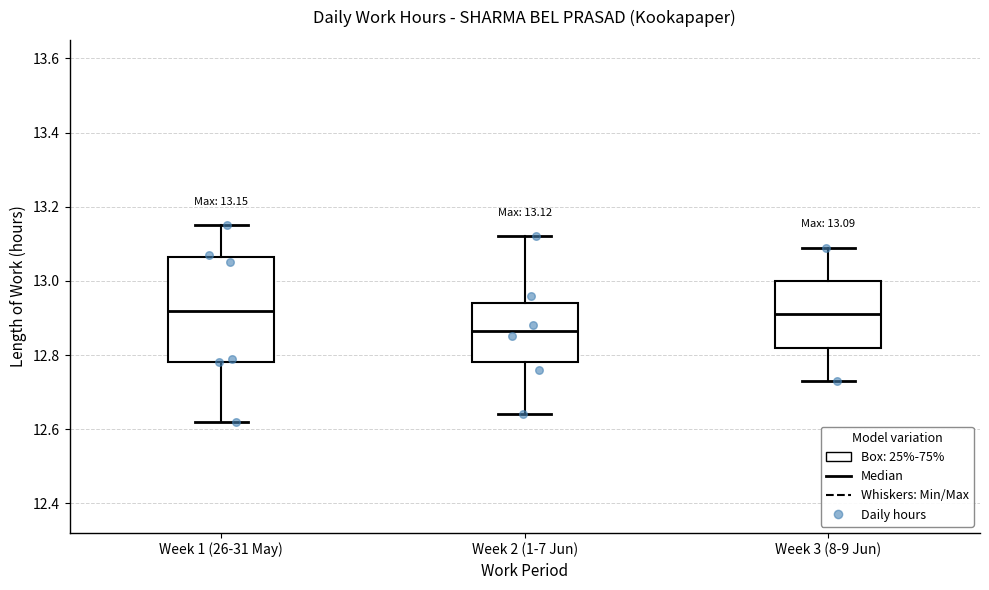

Comparing the boxes themselves (not the whiskers), which one is the tallest?

Week 1 (26-31 May)